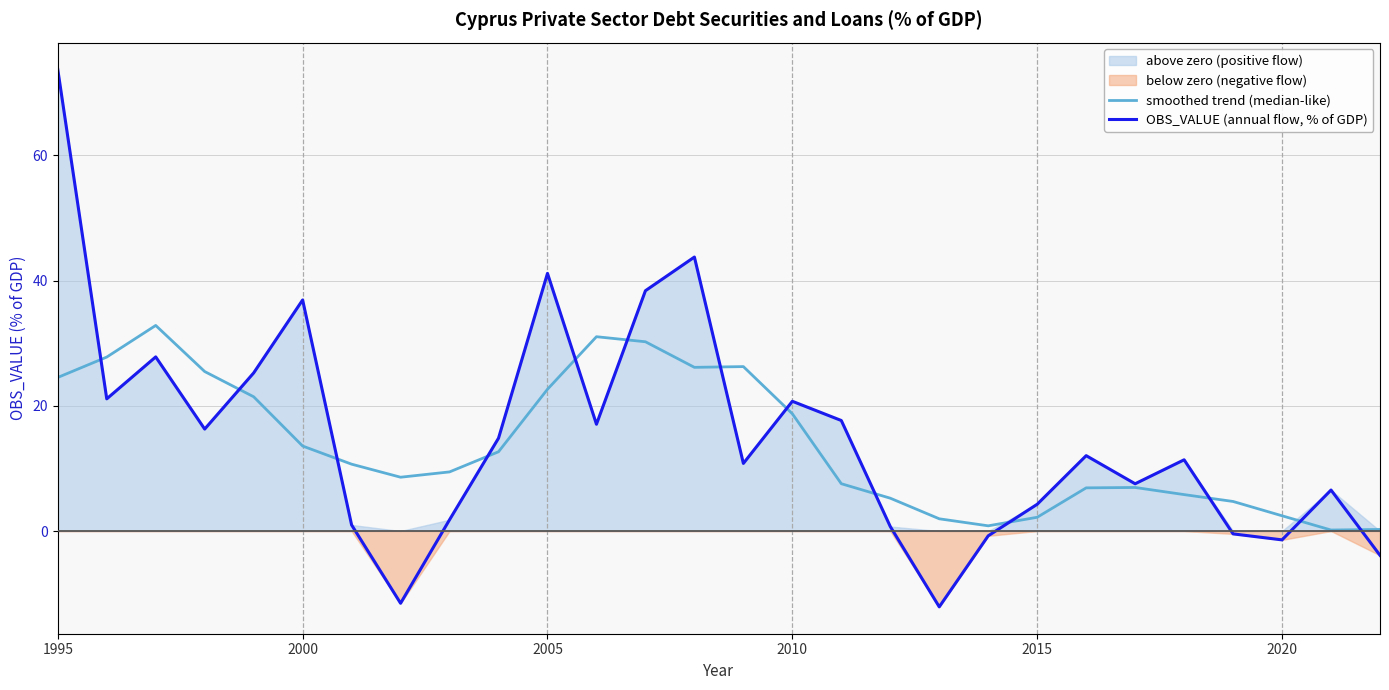

How many lines are shown in the chart?

2